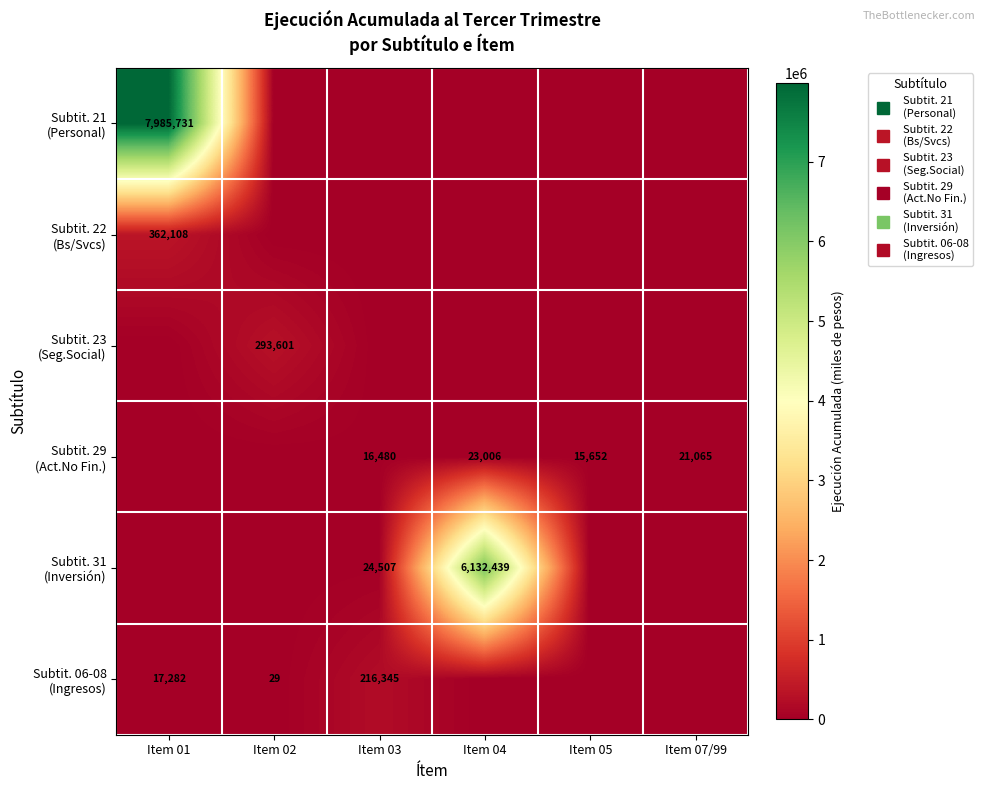

True or false: Subtit. 23 (Seg.Social) has a value of 0 at Item 05.

True